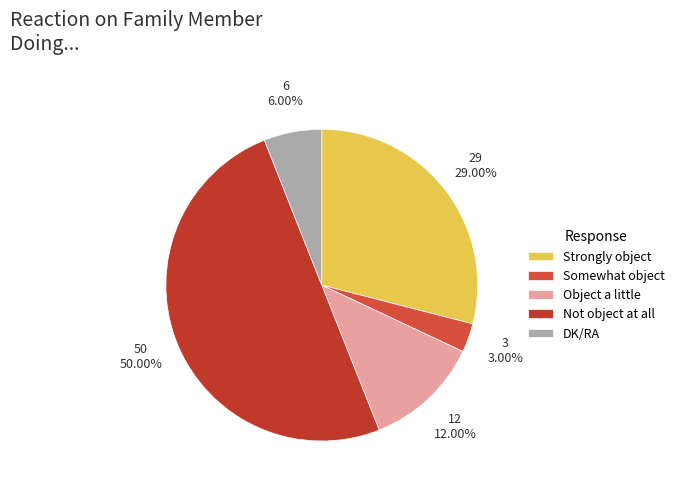

Is the sum of Strongly object and DK/RA greater than half?

No